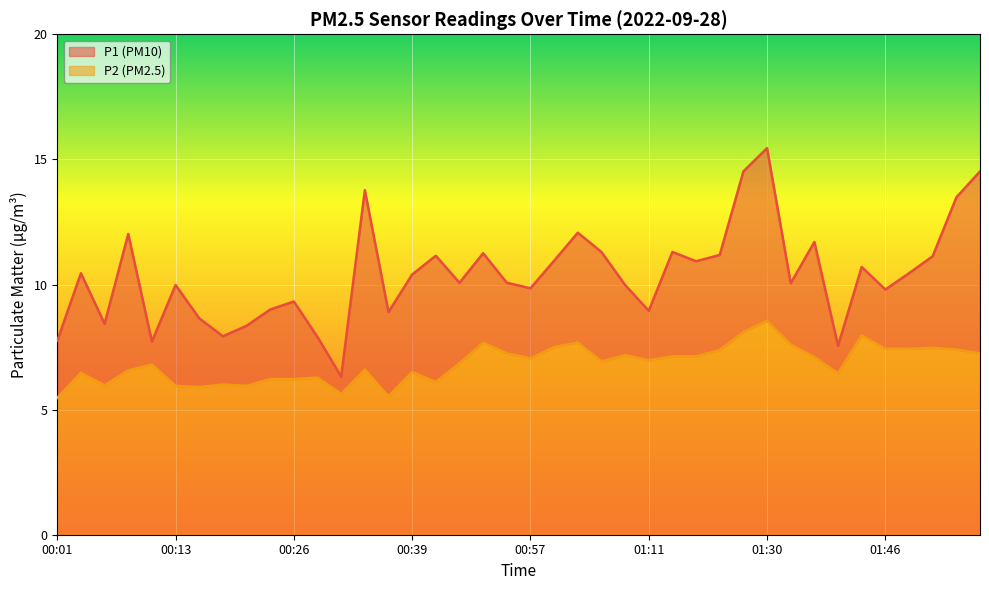

What is the minimum value for P2?

5.5